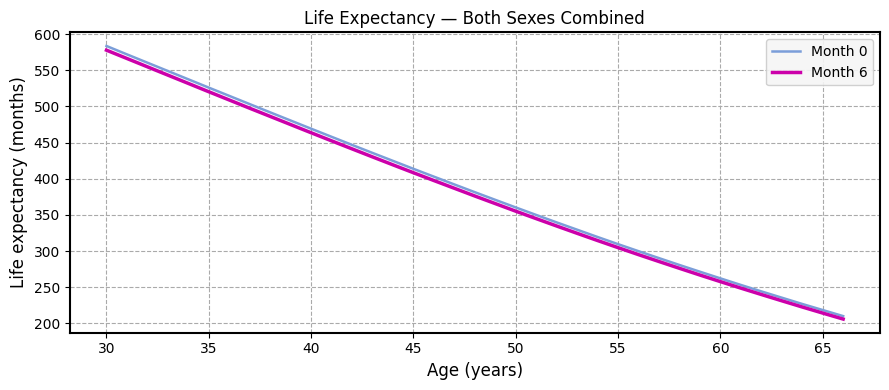

True or false: Month 0 and Month 6 intersect in this chart.

False